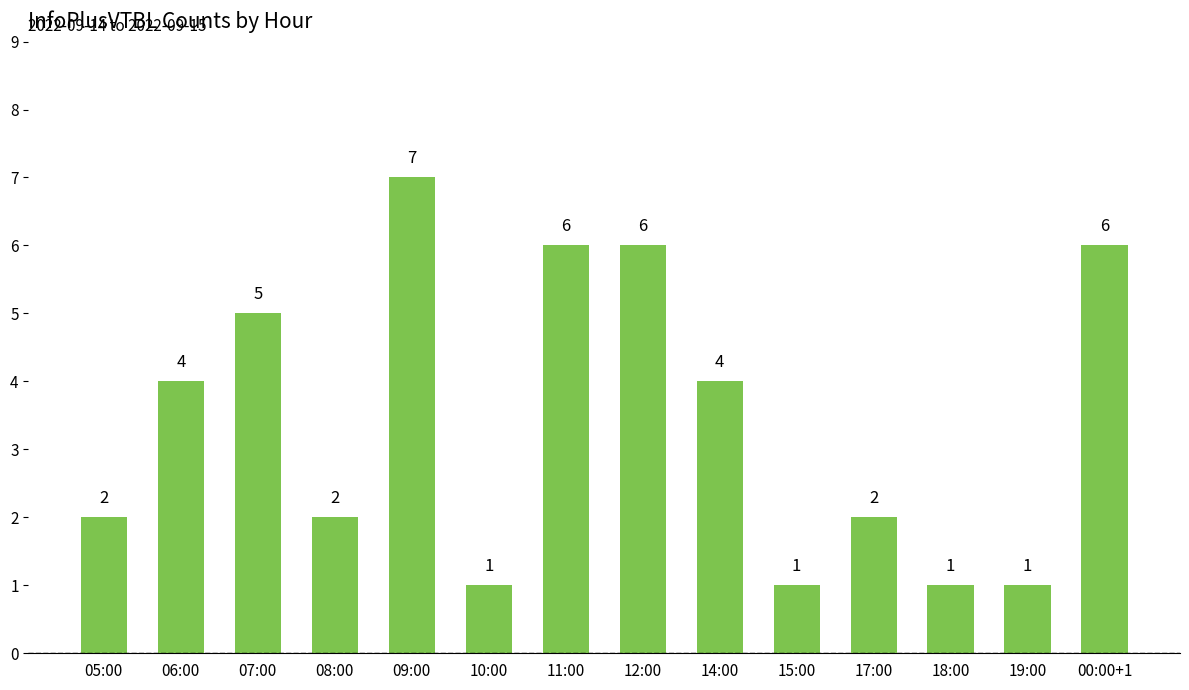

Reading right to left, what are all the values shown in this chart?

6	1	1	2	1	4	6	6	1	7	2	5	4	2